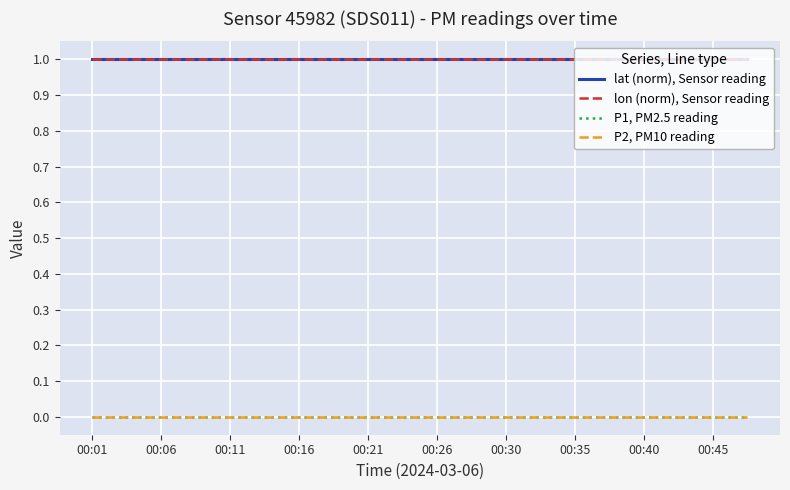

True or false: P2, PM10 reading has more than 2 points higher than both neighbors.

False